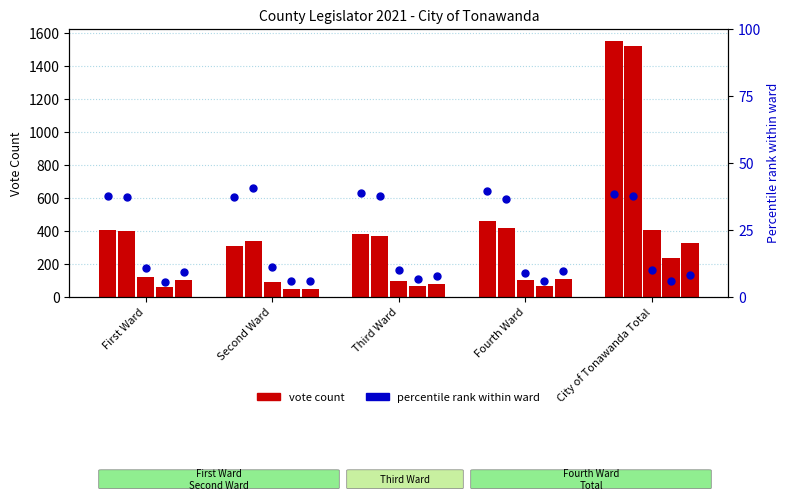

What is the spread (max minus min) of values at City of Tonawanda Total?

1314